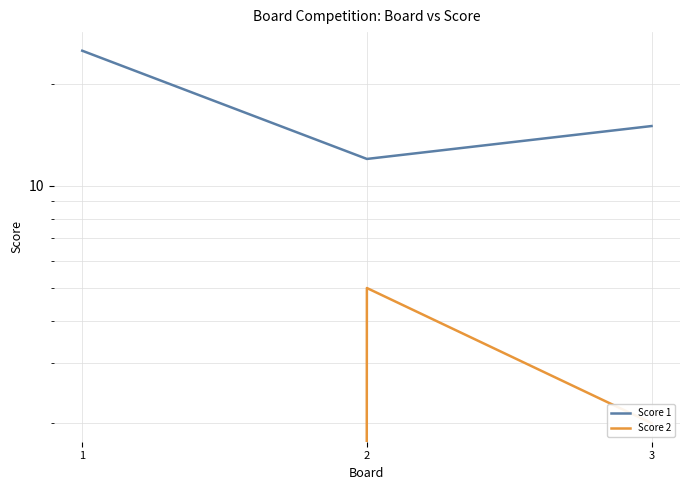

Reading right to left, what are all the values shown in this chart?

Score 1: 15	12	25
Score 2: 2	5	0